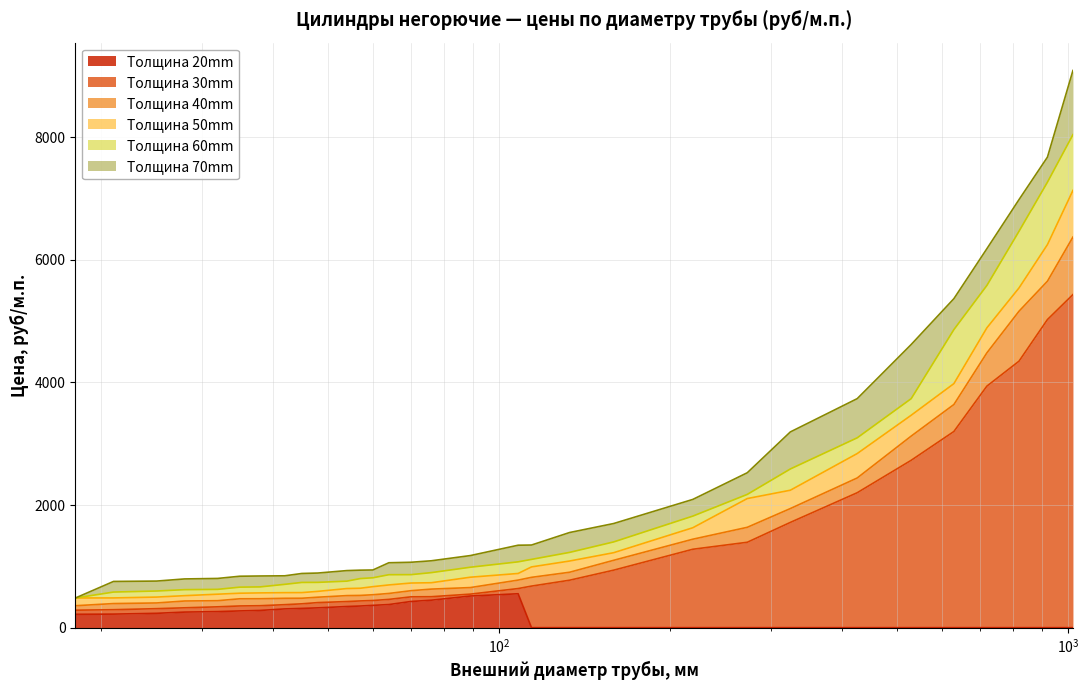

What is the value of the 50mm point at the 30th from the left?

6249